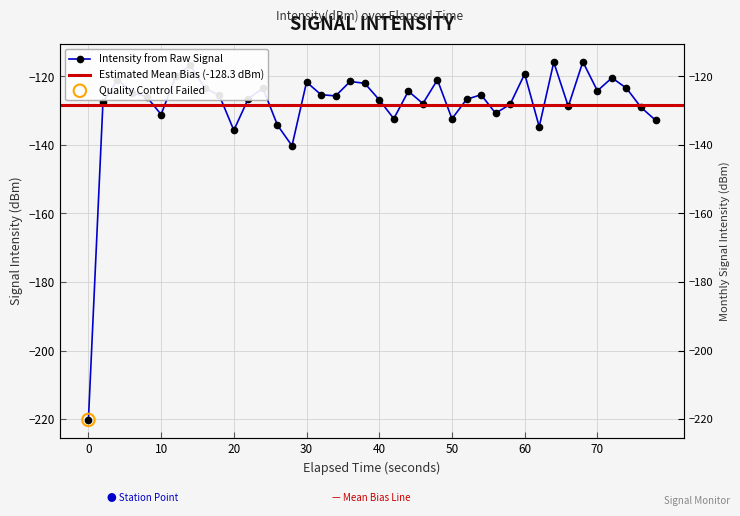

Which has a higher value, 70 or 20?

70